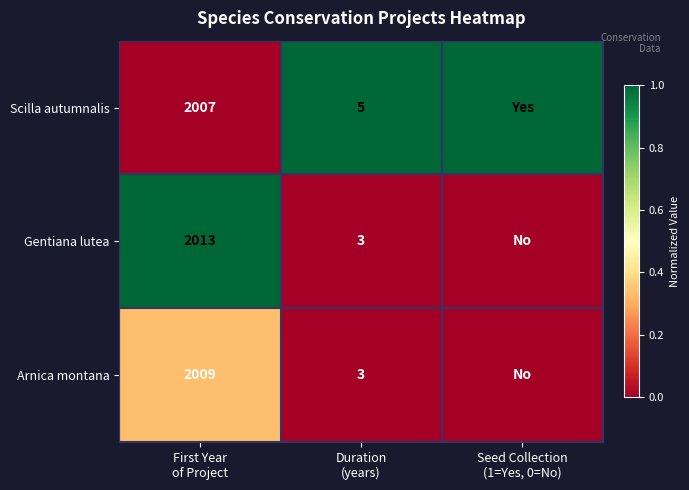

What is the maximum value shown in the chart?

1.0